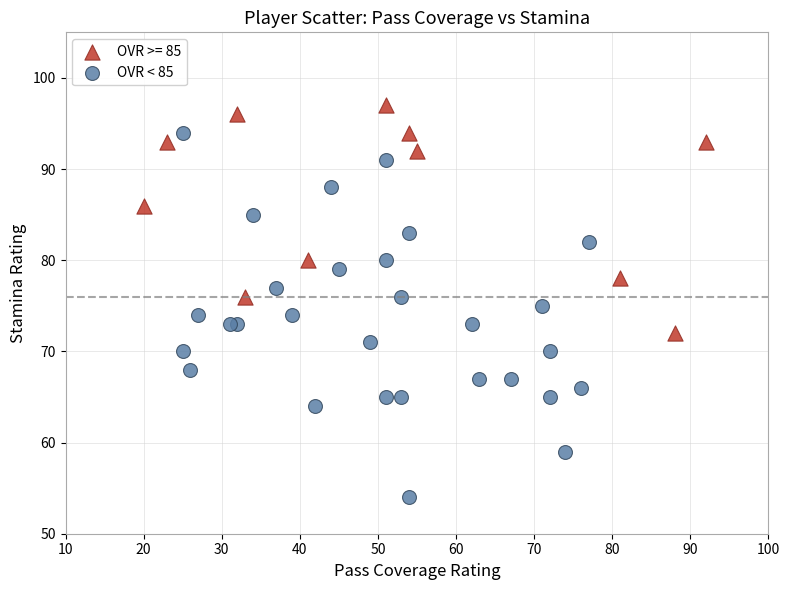

Which series contains the lowest Y value?

OVR < 85